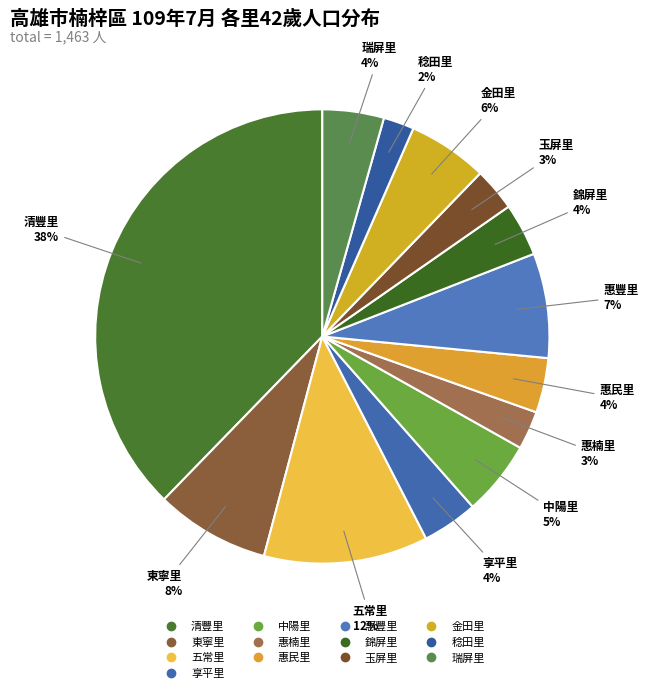

Which slice is the largest?

清豐里